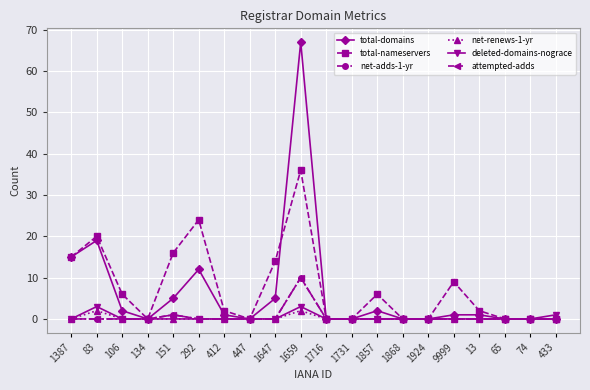

Between 83 and 1857, which is larger?

83